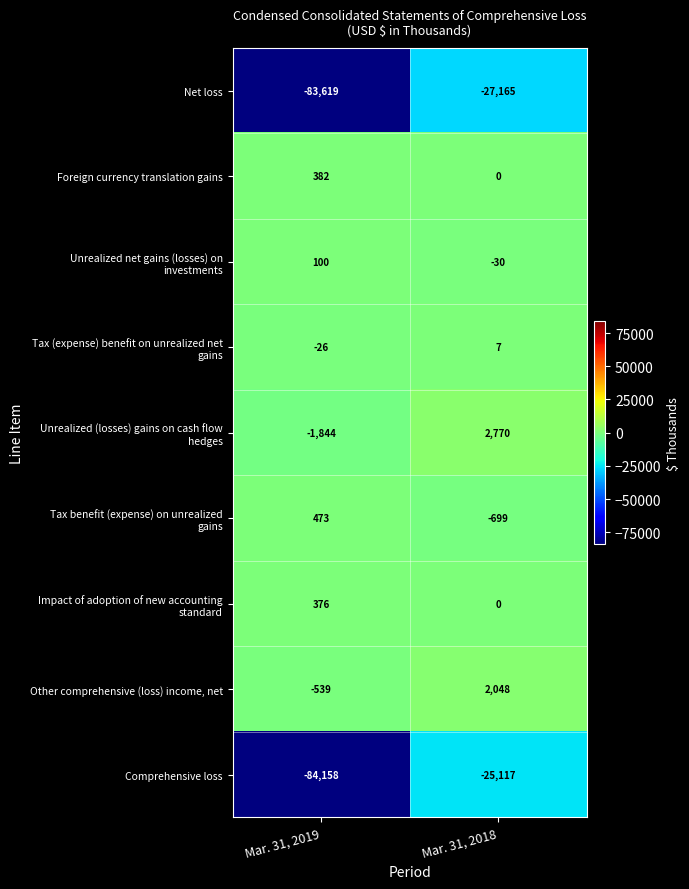

The Net loss series shows -27165 at Mar. 31, 2018. True or false?

True